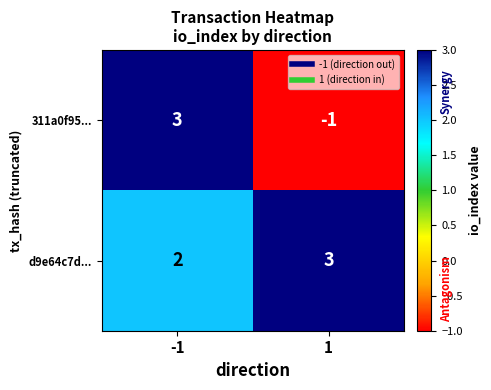

Which series has the largest total across all categories?

d9e64c7d...